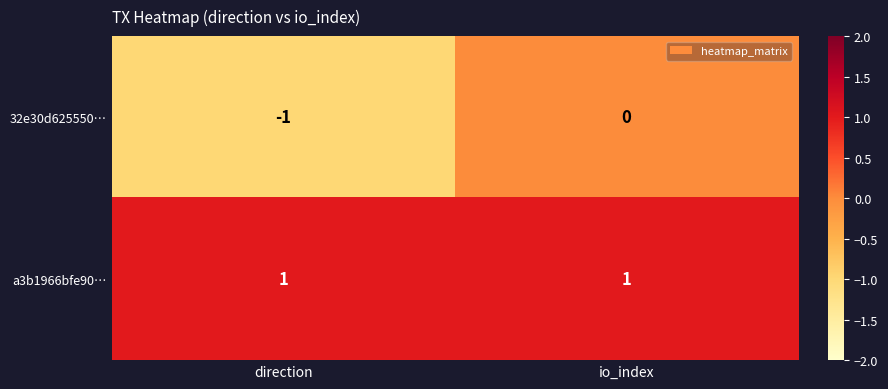

Rank the series by their maximum value, from lowest to highest.

32e30d625550…, a3b1966bfe90…